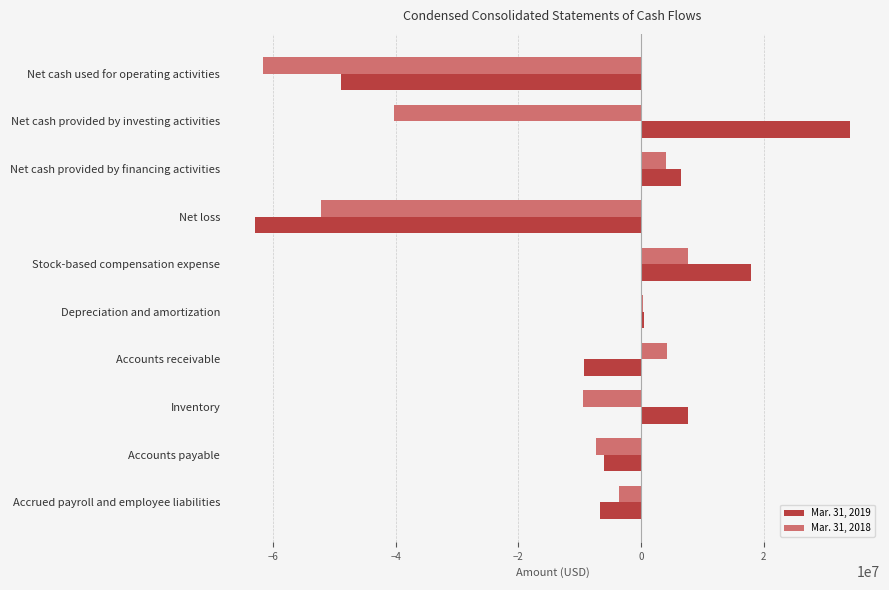

Which series has the largest total across all categories?

Mar. 31, 2019